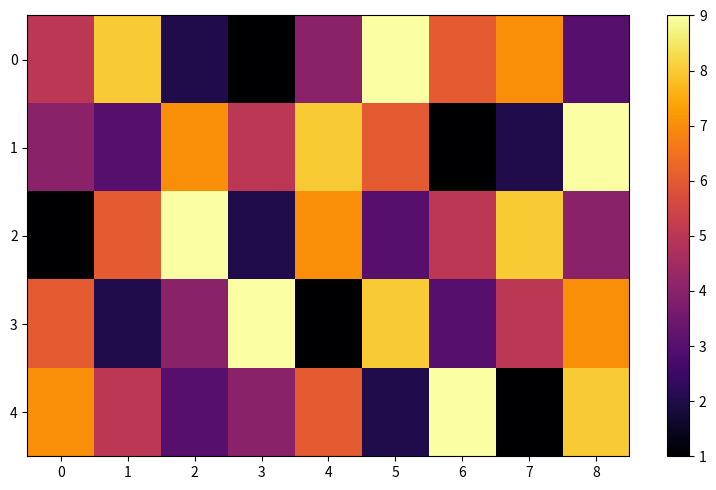

What is the greatest value displayed?

9